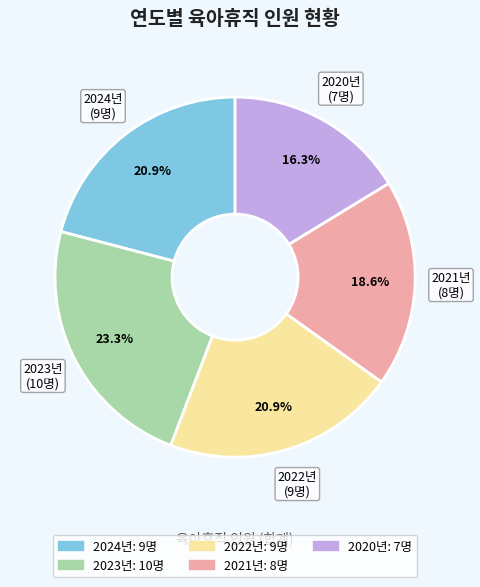

To the nearest percent, what is the difference between the largest and smallest slice percentages?

7%